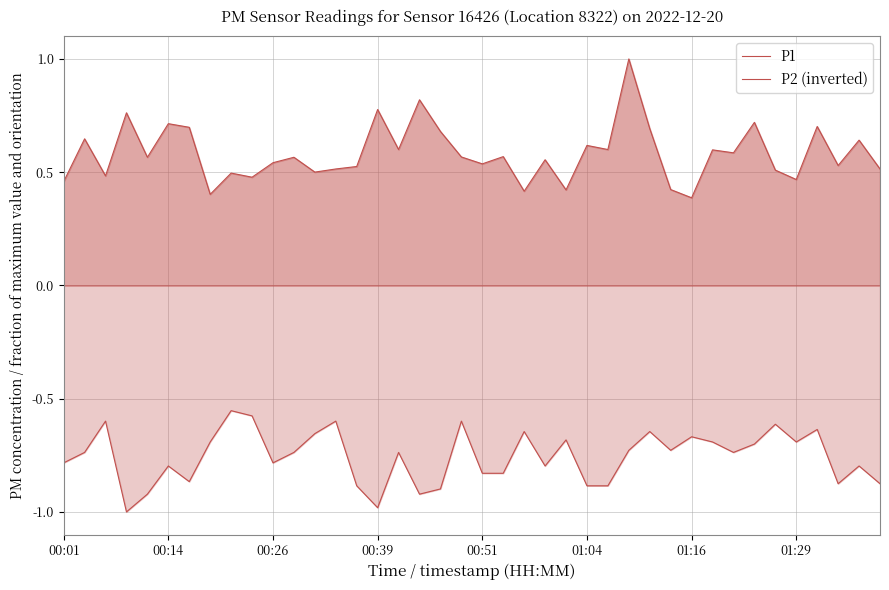

True or false: P2 (inverted) and P1 intersect in this chart.

False